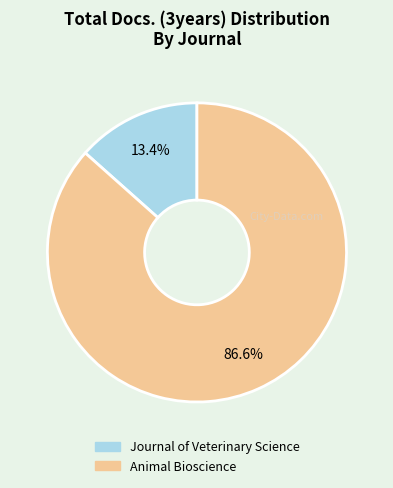

Is there any slice that represents more than half of the pie?

Yes